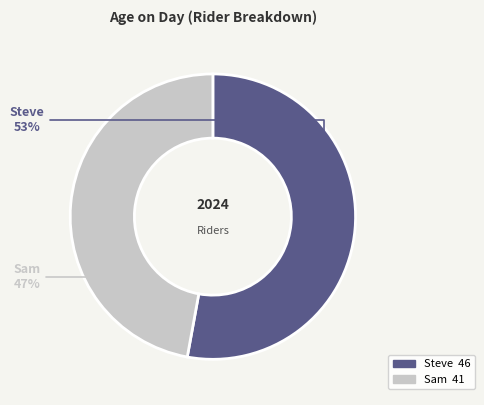

How many slices are in this pie chart?

2